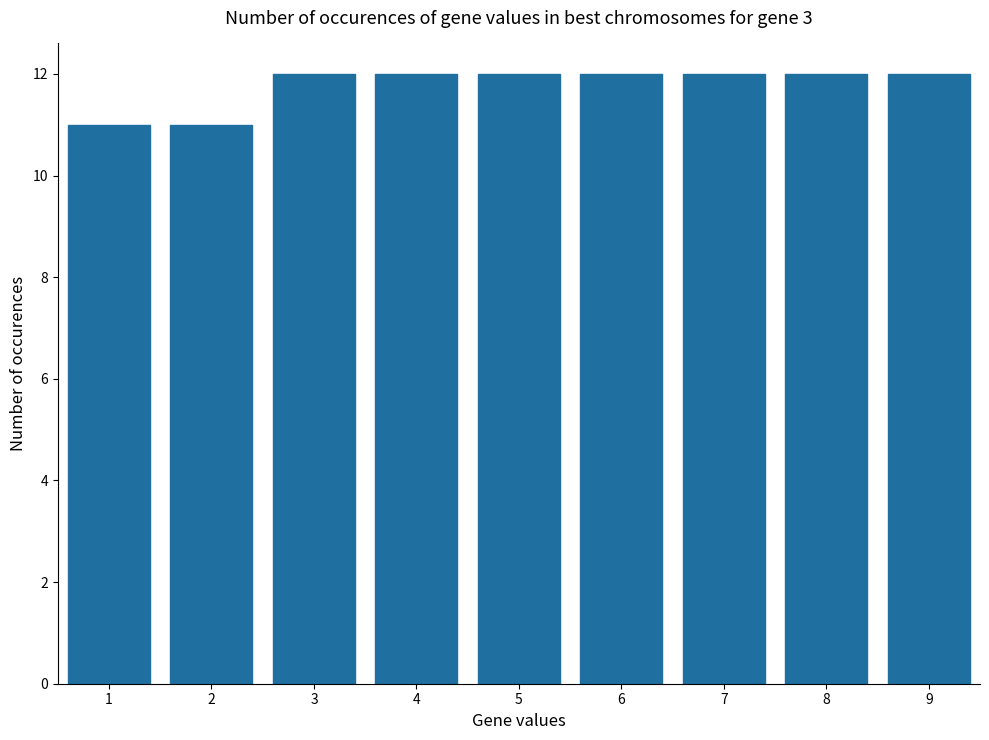

The value at 3 is 5. True or false?

False